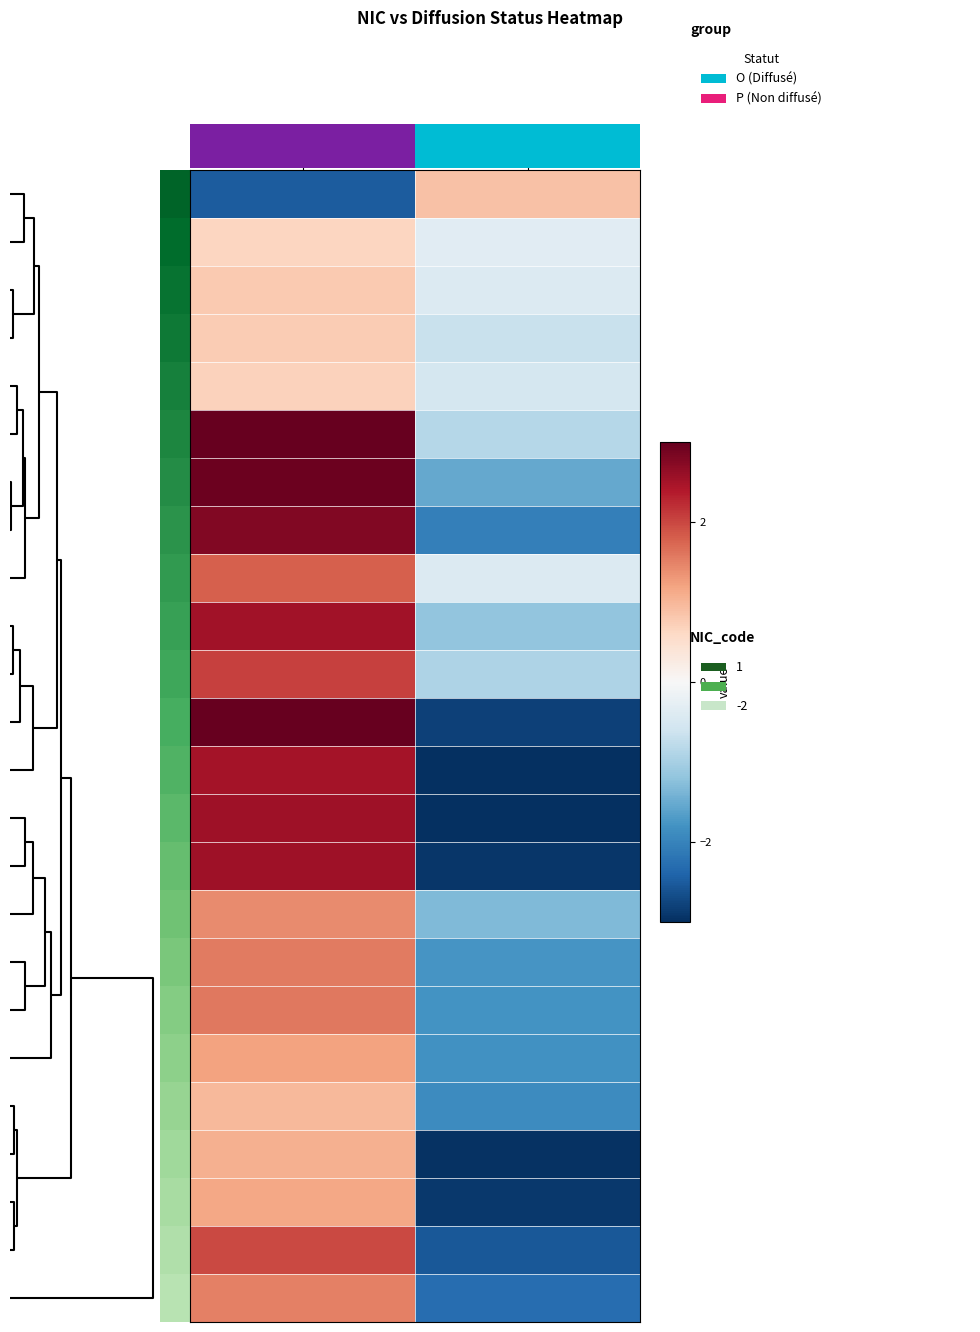

Count the number of categories in the chart.

2